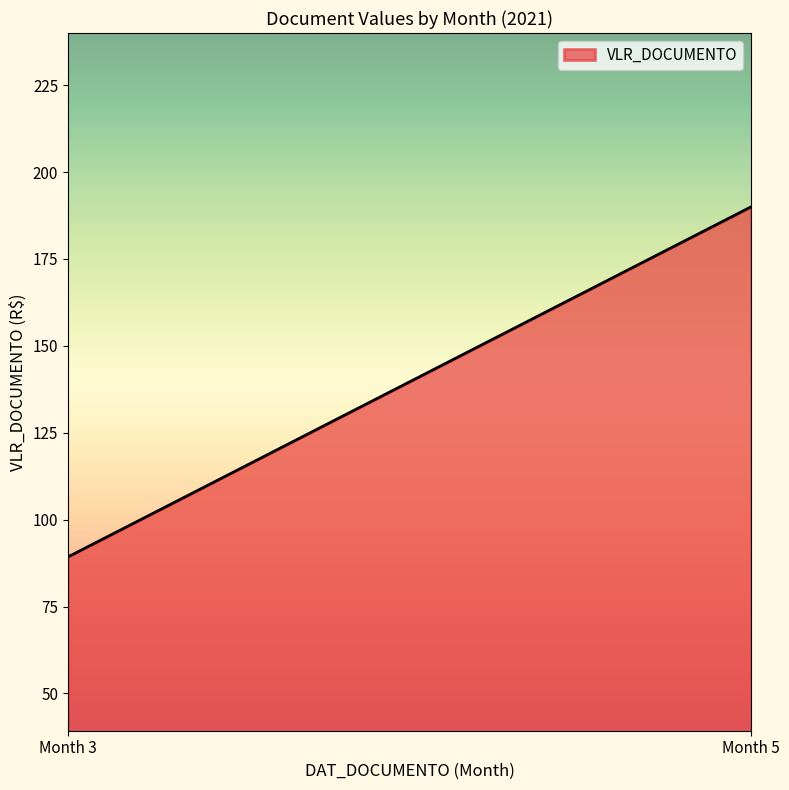

How many lines are shown in the chart?

1